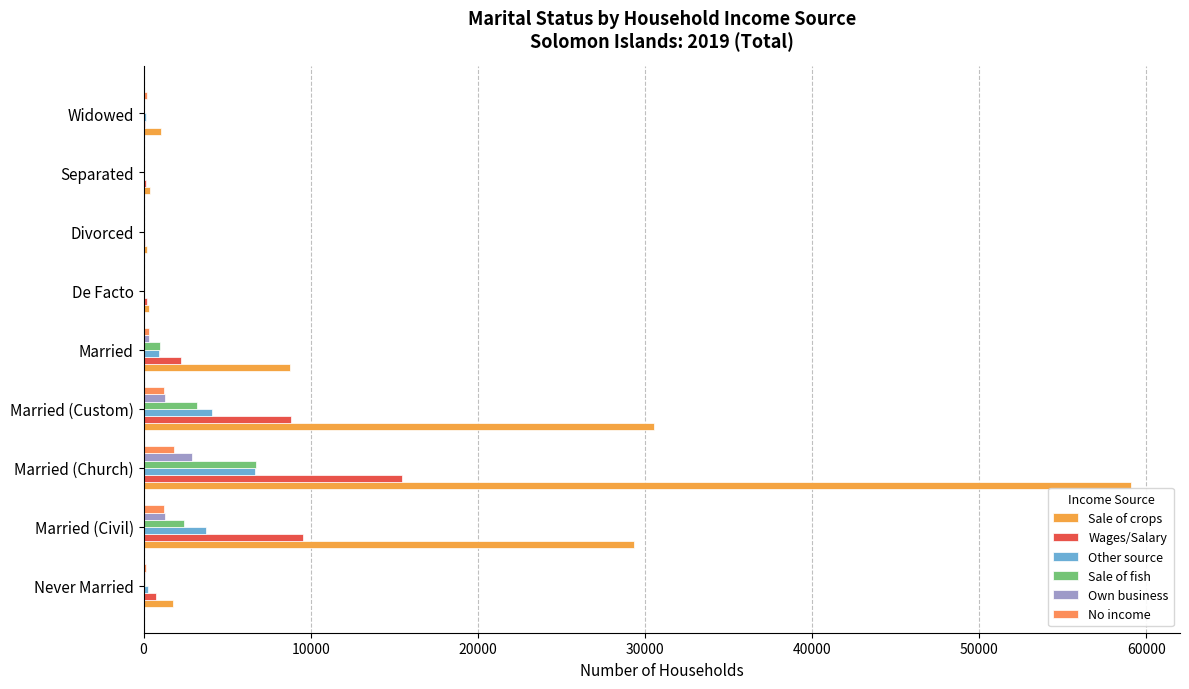

What is the maximum value for Sale of fish?

6711